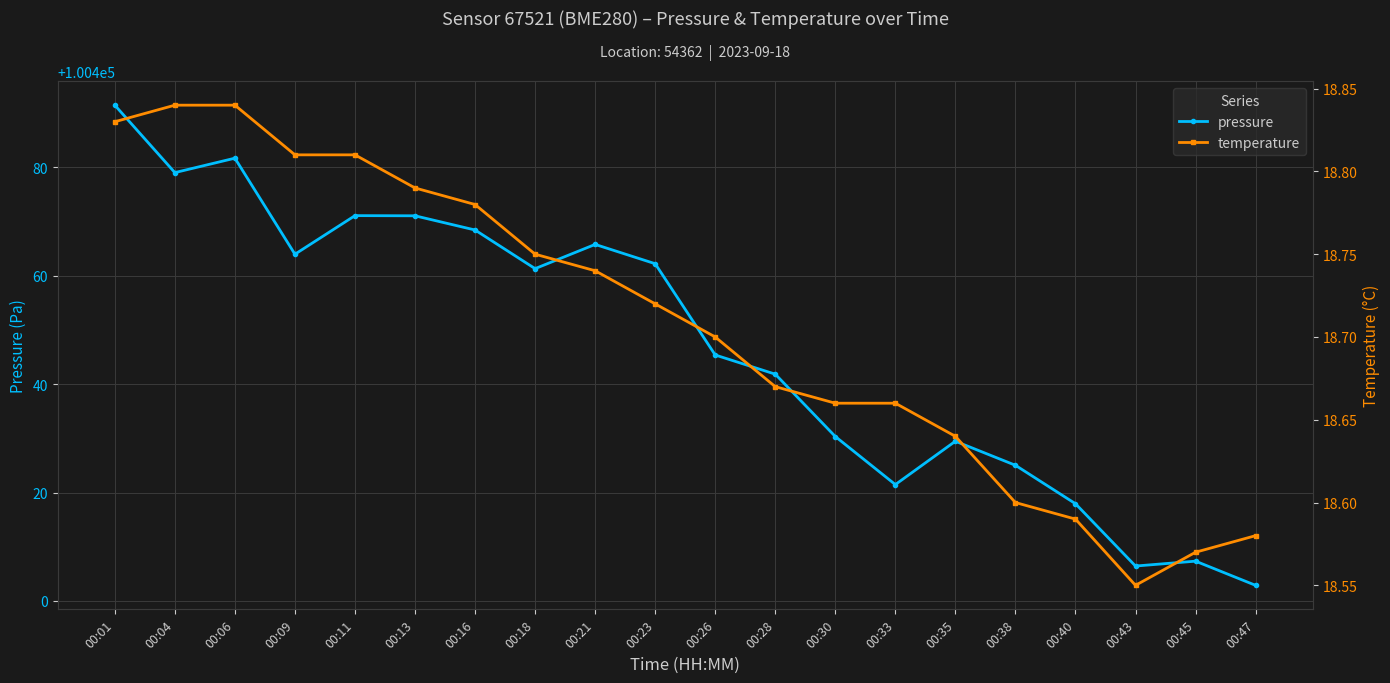

Is this an area chart (filled region under the line)?

No